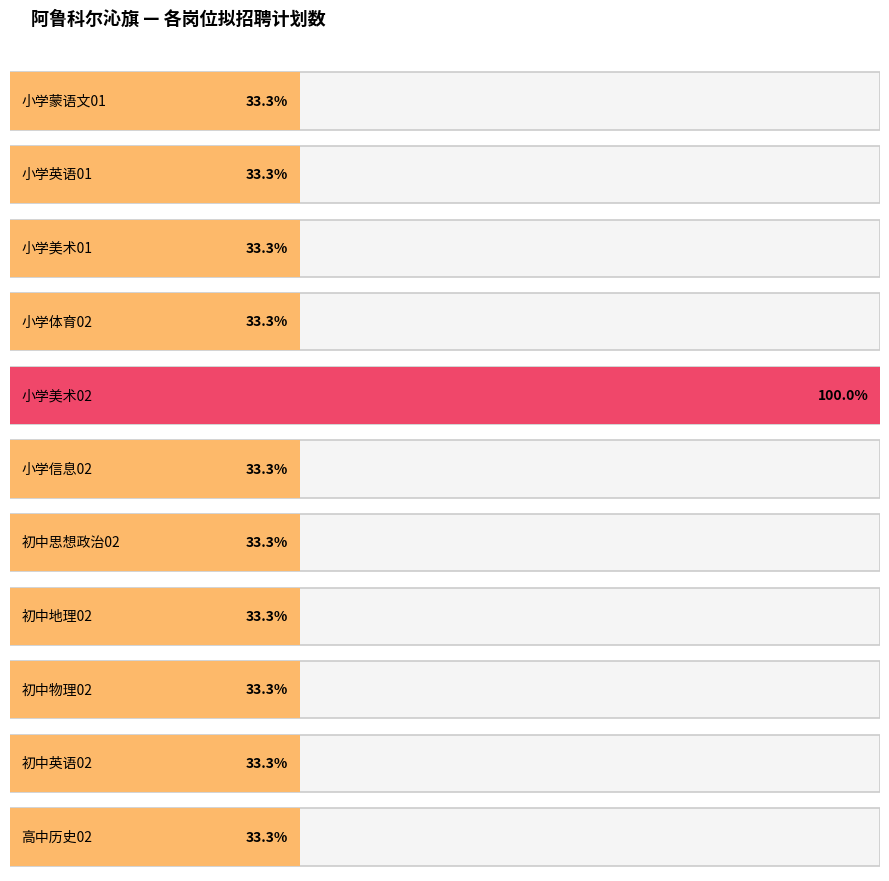

What is the label of the 7th bar from the left?

初中思想政治02